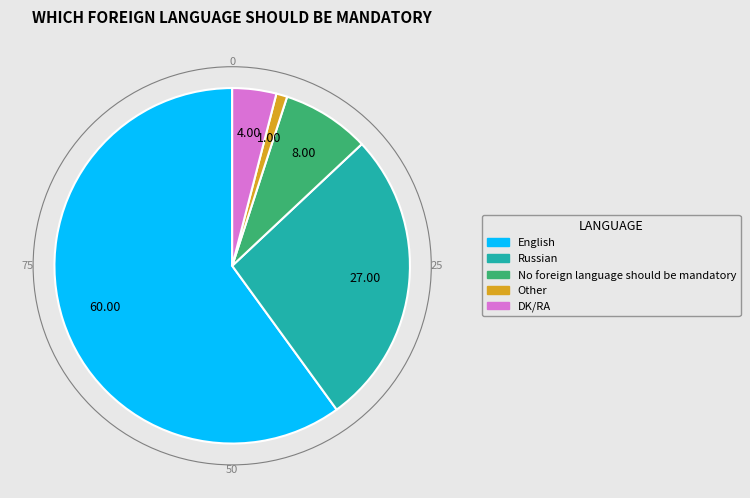

Is English the majority of the pie?

Yes